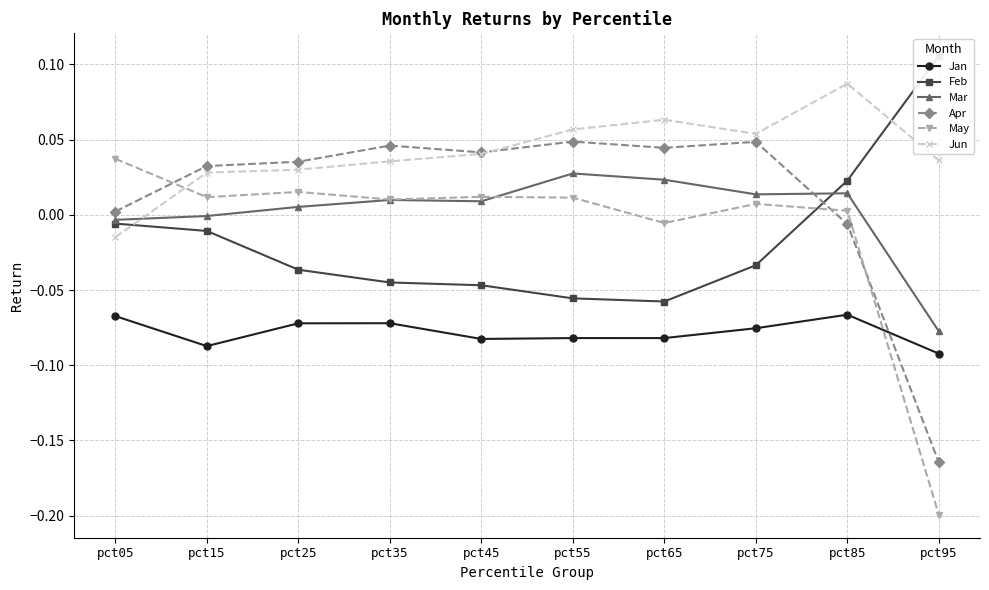

How many values in May are above zero?

8